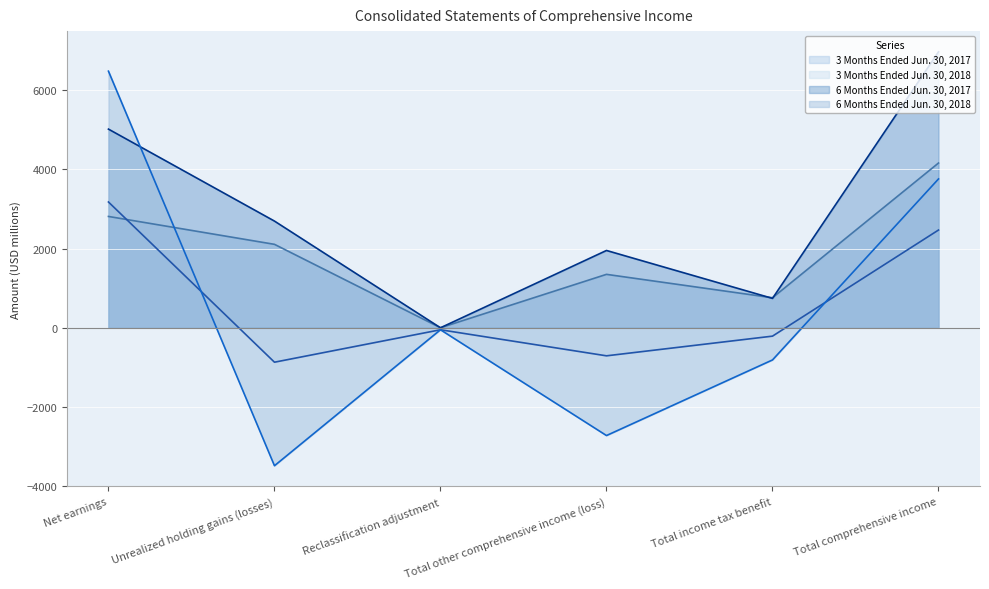

How many values in the 3 Months Ended Jun. 30, 2017 series exceed 2107?

2